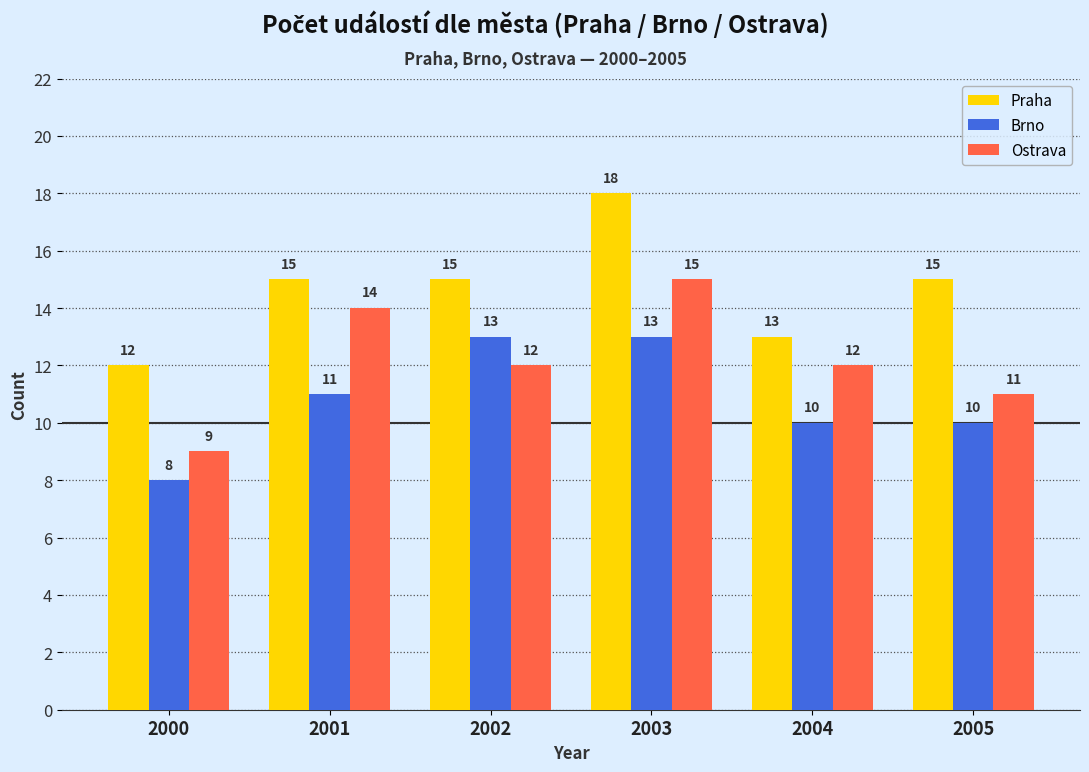

What is the difference between the Ostrava values at 2000 and 2005?

2